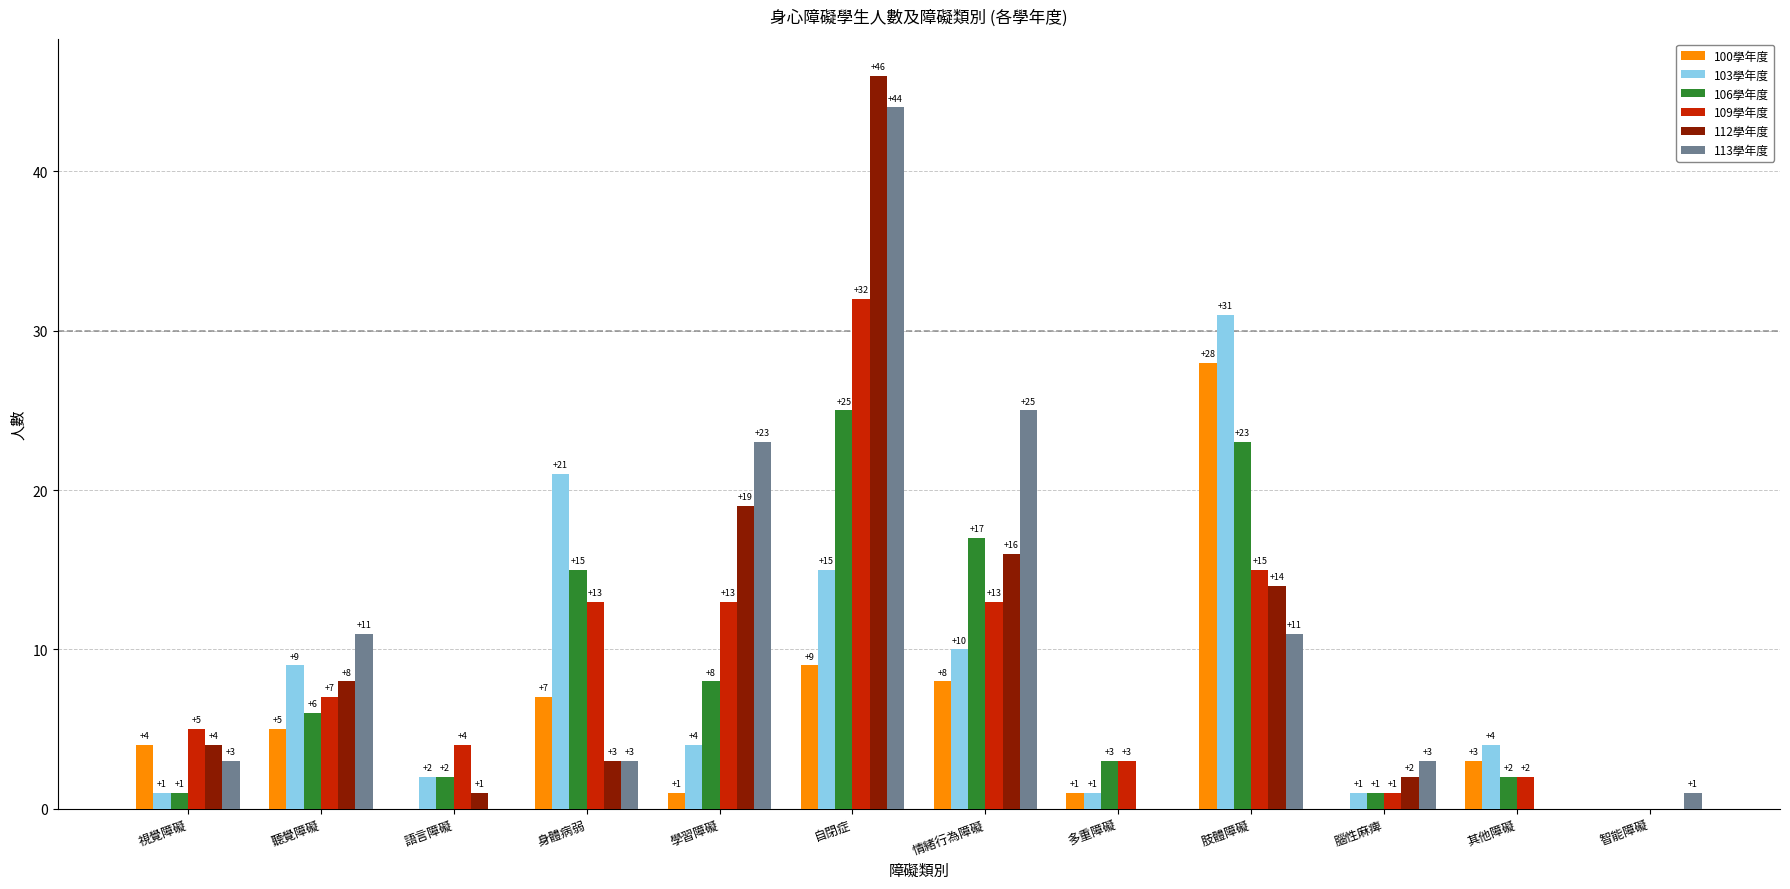

What are all the series names shown in the legend?

100學年度, 103學年度, 106學年度, 109學年度, 112學年度, 113學年度